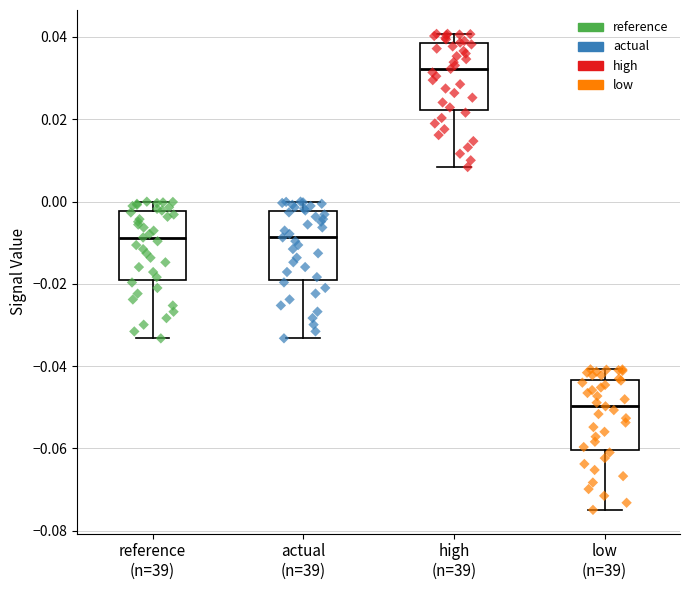

Which box's median line is the highest?

high (n=39)